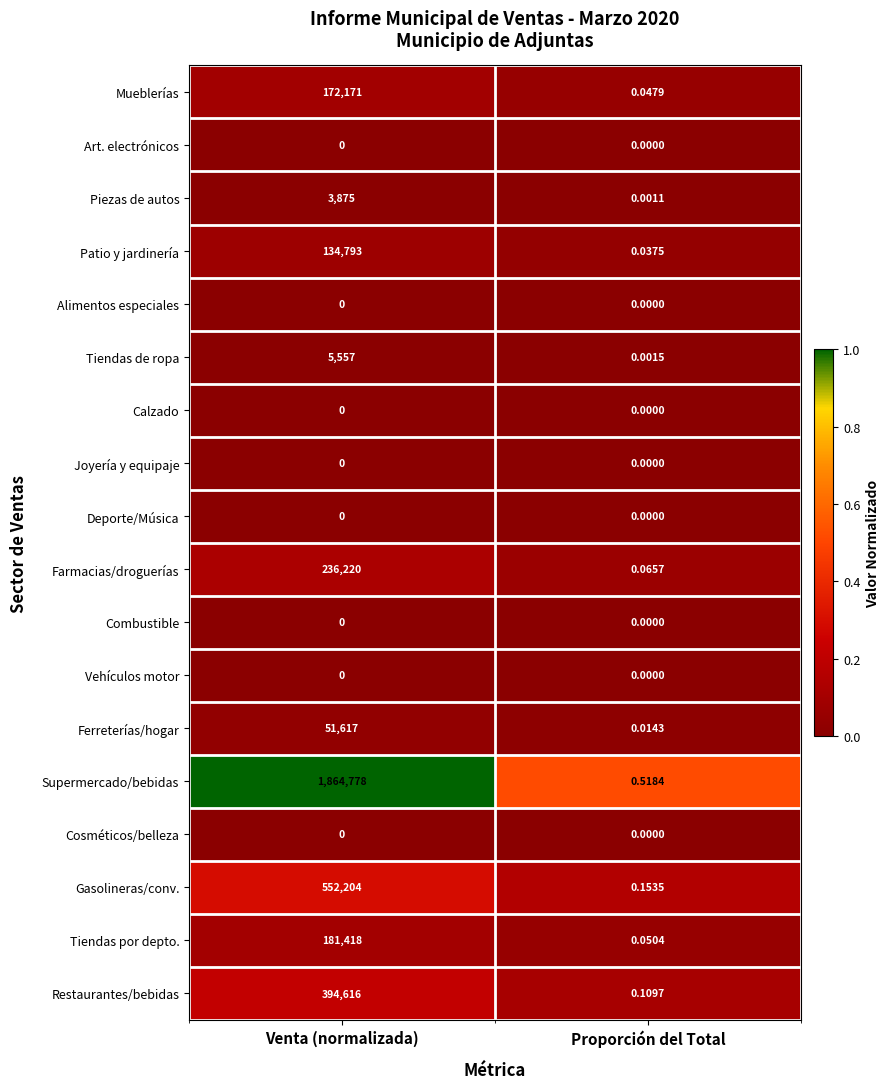

Rank the categories by Ferreterías/hogar value from highest to lowest.

Venta (normalizada), Proporción del Total